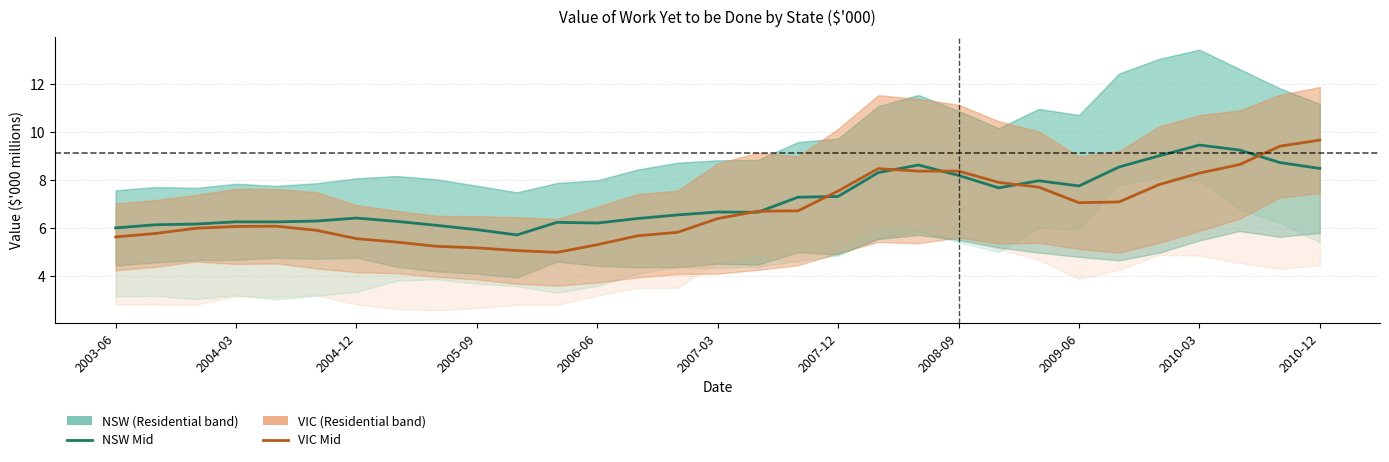

What is the difference between the maximum and second lowest values in the NSW Non-residential series?

3.5